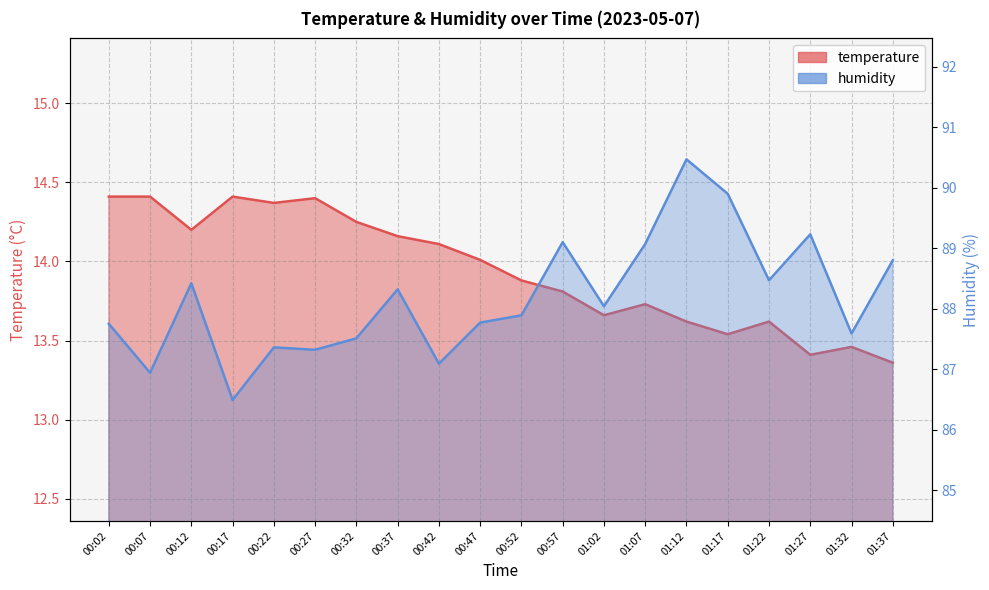

List the series in order of their peak value, lowest first.

temperature, humidity